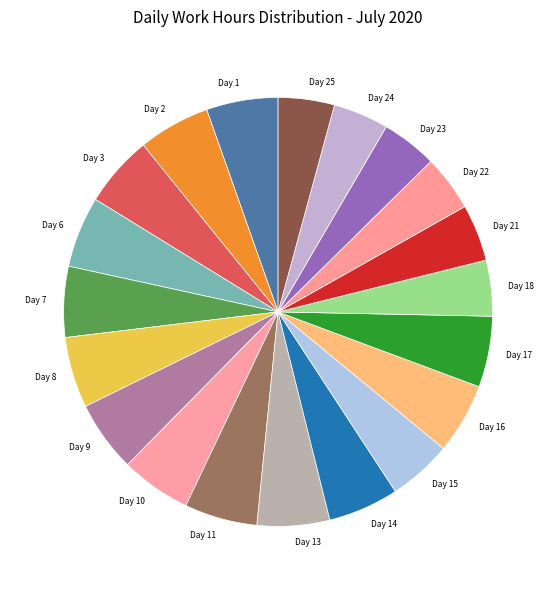

Approximately how many times larger is the value at Day 25 compared to Day 10?

0.8